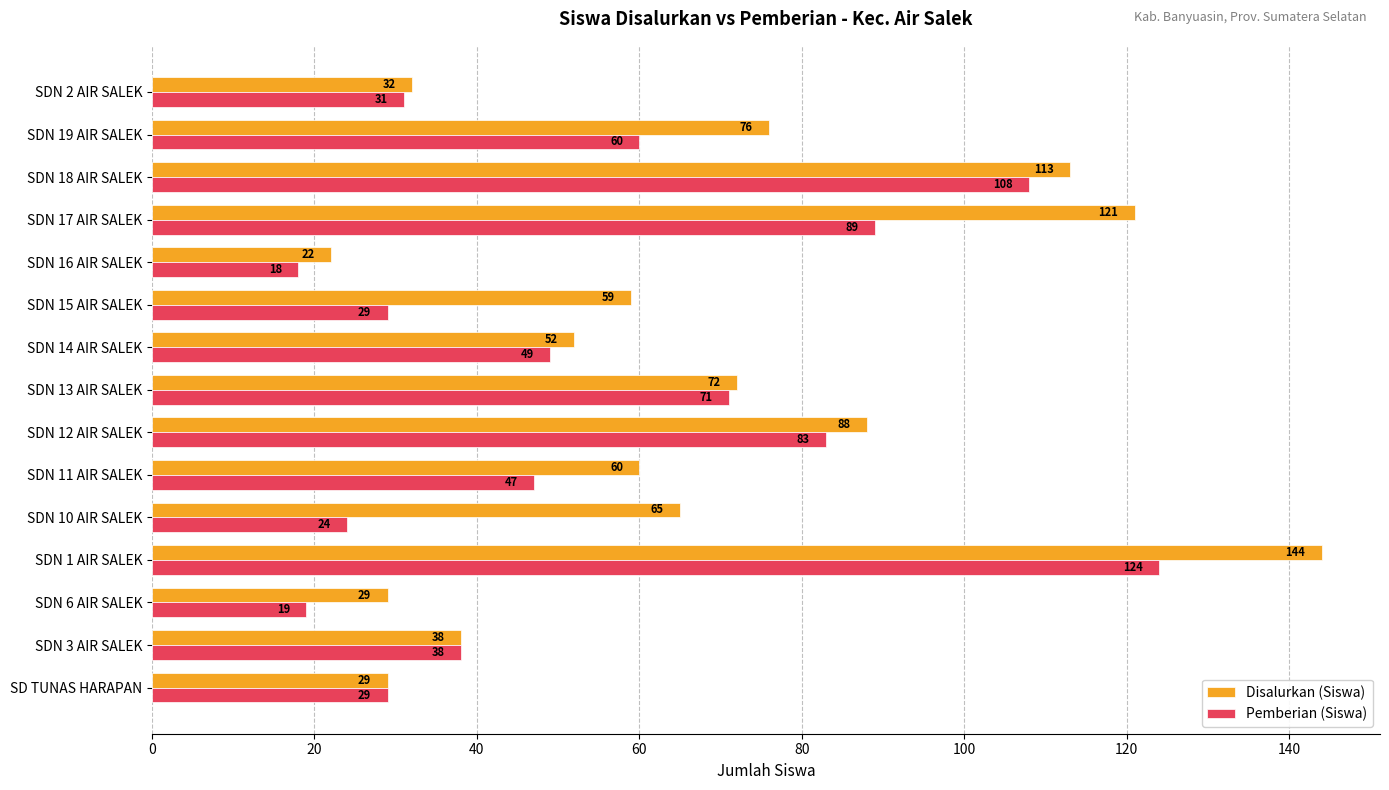

What is the minimum value for Disalurkan (Siswa)?

22